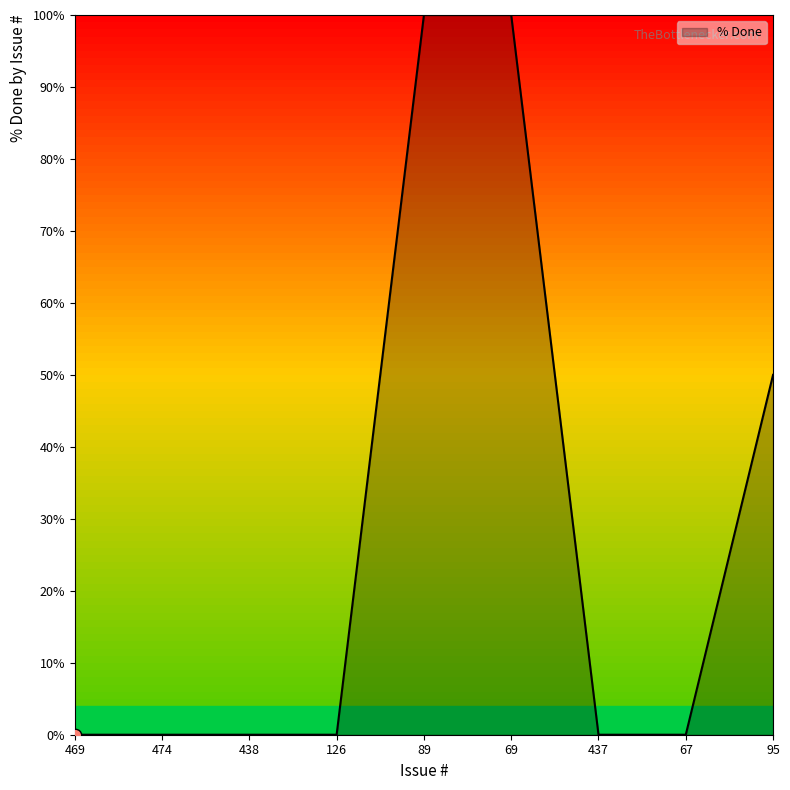

What is the change in value from 438 to 89?

+100